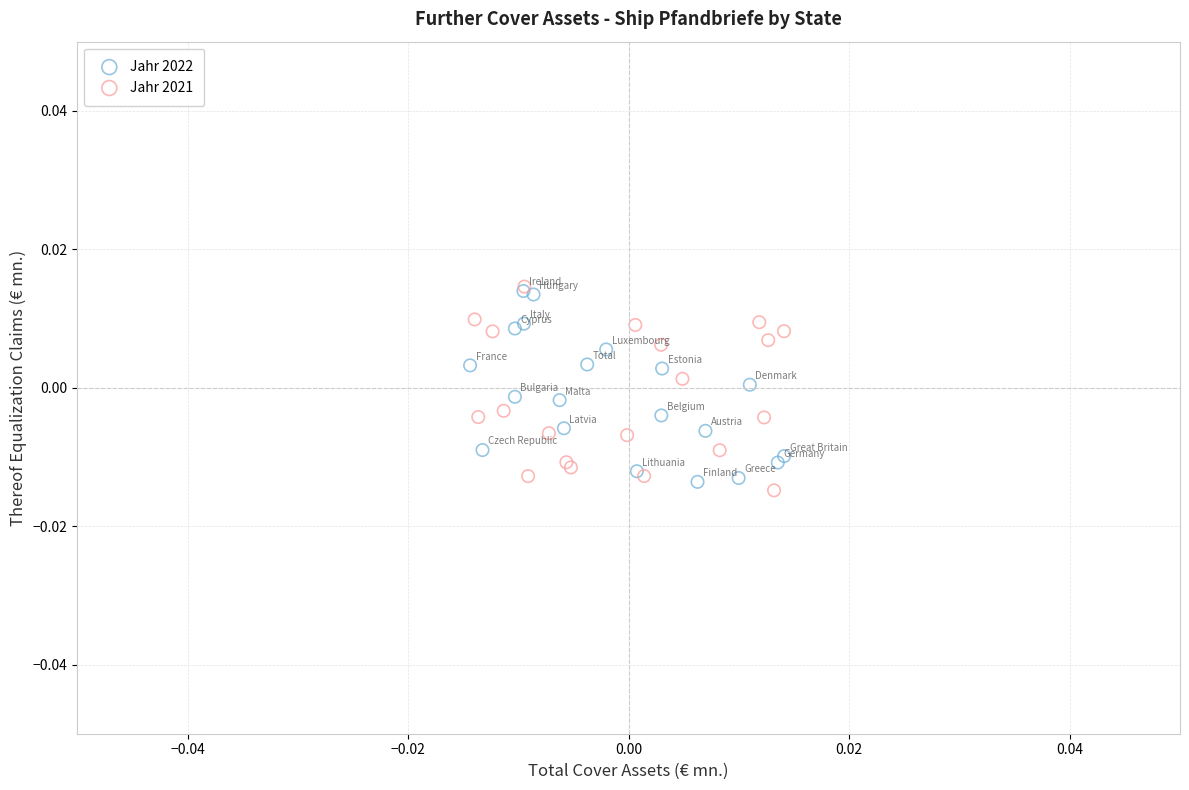

Which series has the largest Y range (max minus min)?

Jahr 2021